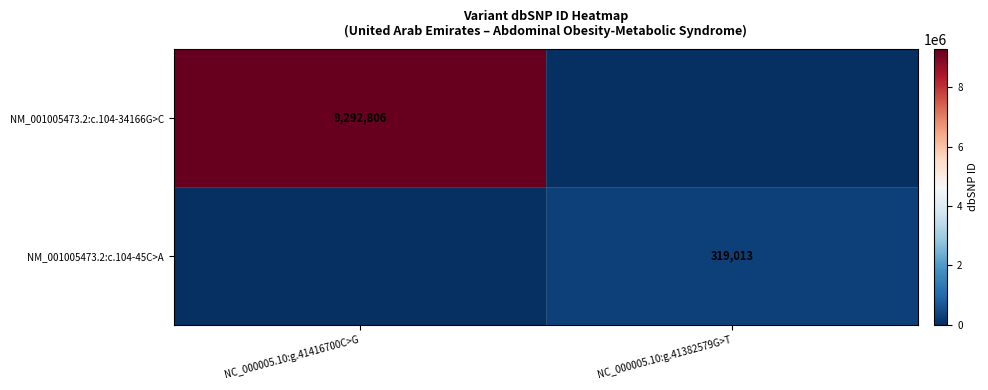

True or false: NM_001005473.2:c.104-34166G>C has a value of 13487164 at NC_000005.10:g.41416700C>G.

False